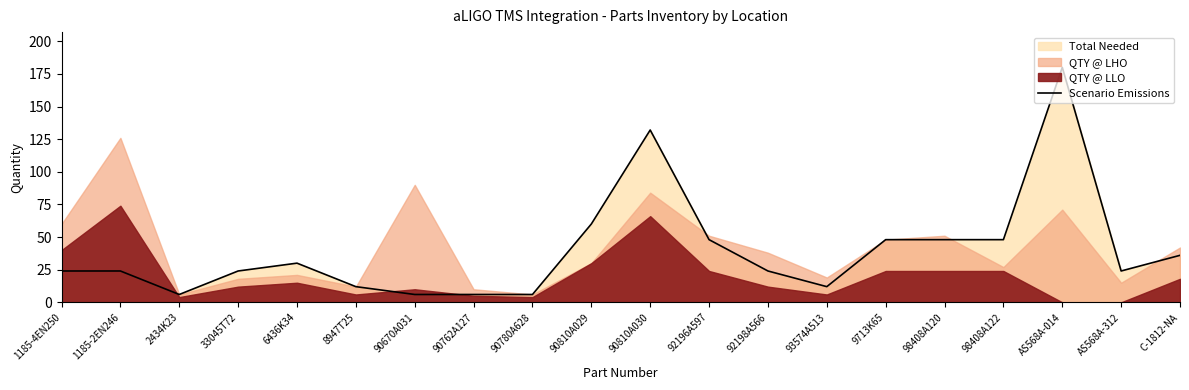

Which has a higher value, 33045T72 or 90810A030?

90810A030